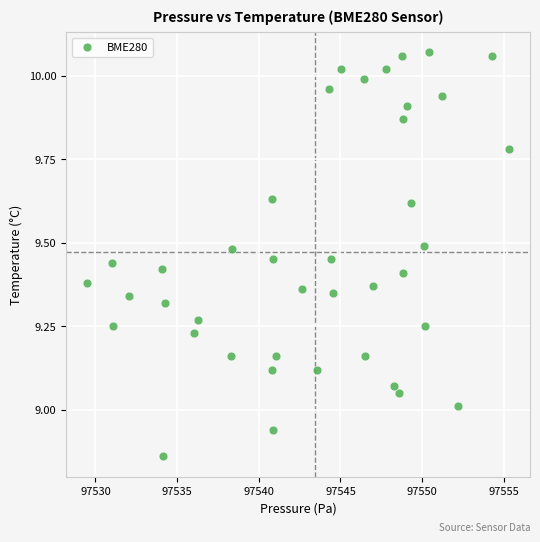

What is the range of X values (max minus min)?

25.8